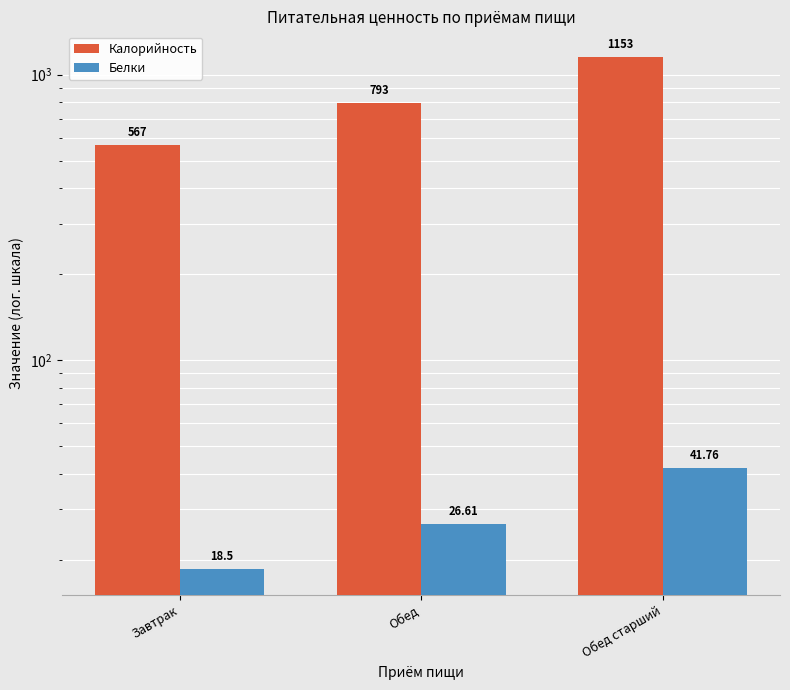

Which has a higher value, Обед or Завтрак?

Обед